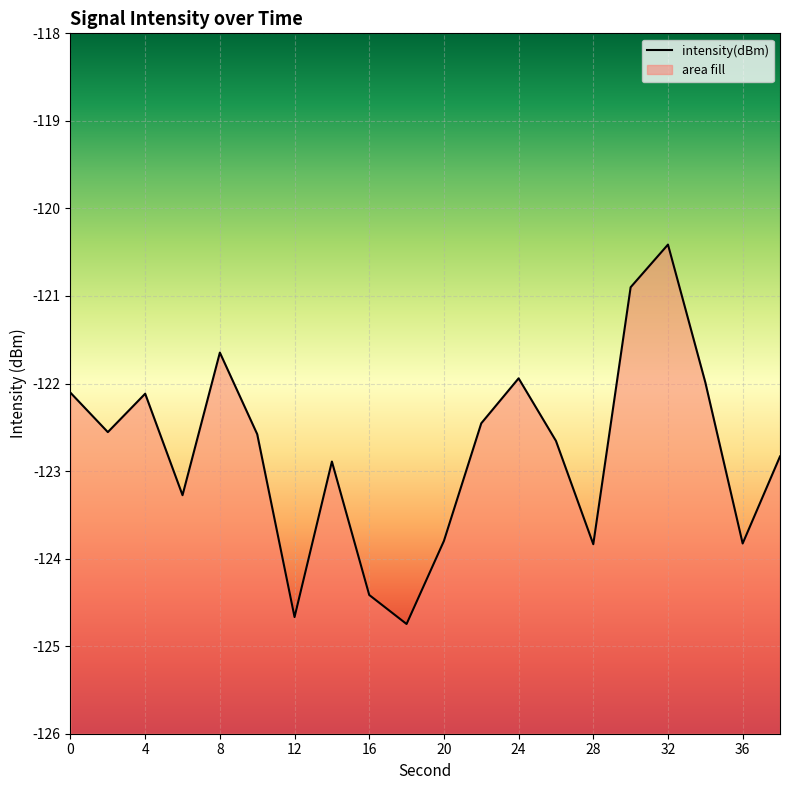

What is the difference between the maximum and minimum values?

4.3